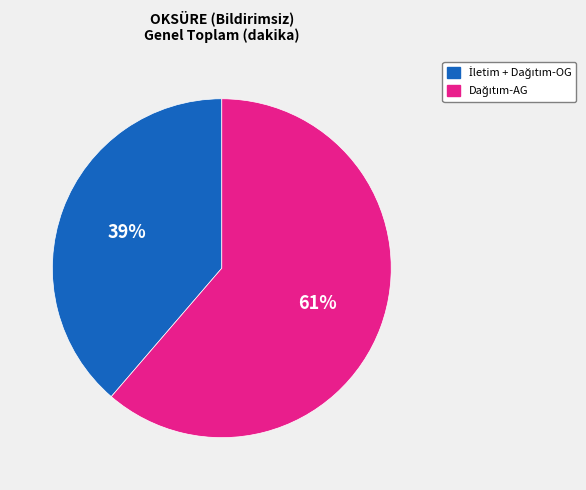

Is there any slice that represents more than half of the pie?

Yes